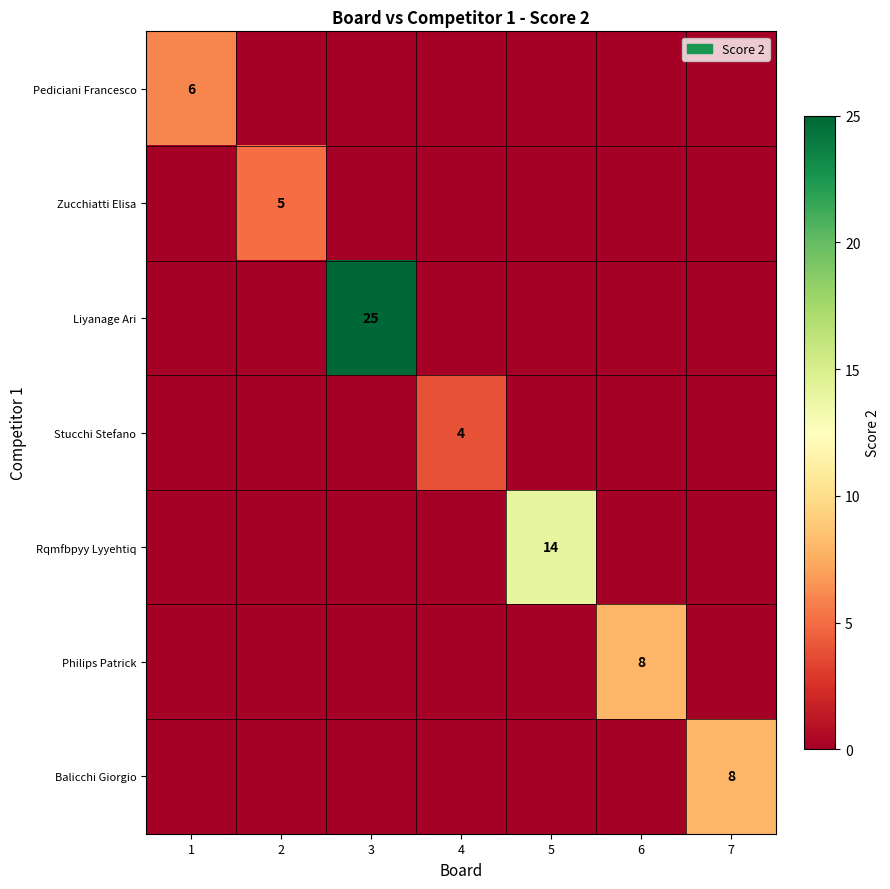

Rank the series by their maximum value, from lowest to highest.

Stucchi Stefano, Zucchiatti Elisa, Pediciani Francesco, Philips Patrick, Balicchi Giorgio, Rqmfbpyy Lyyehtiq, Liyanage Ari